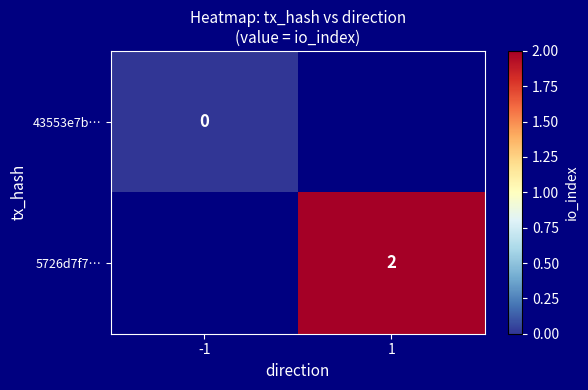

How many data points does each series have?

2